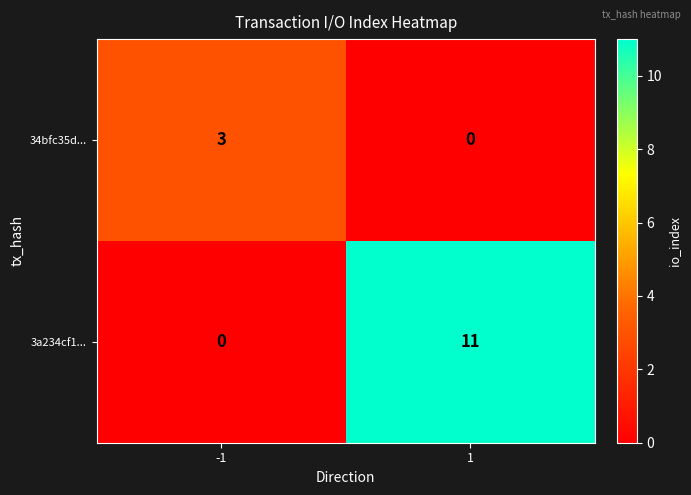

What is the difference between the maximum and minimum values in the 3a234cf1... series?

11